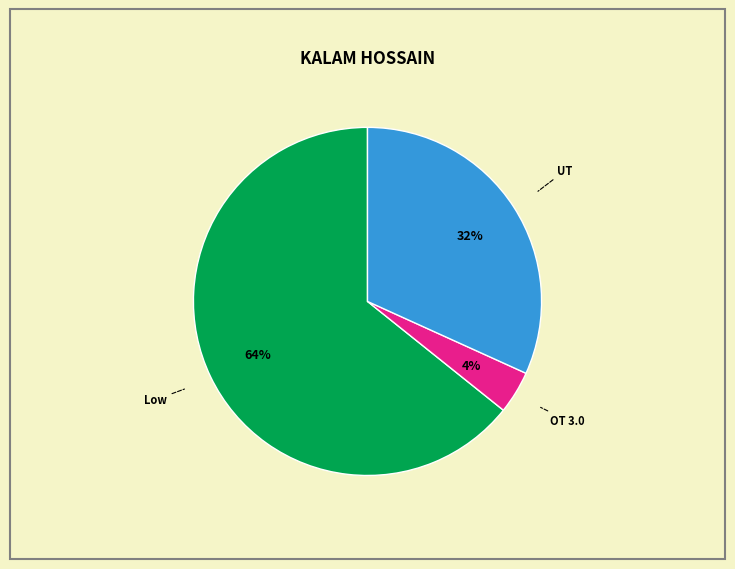

Is there any slice that represents more than half of the pie?

Yes